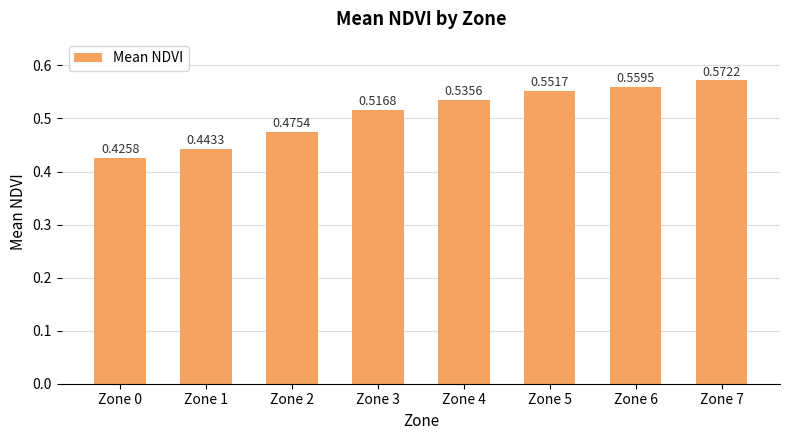

At which label is the value closest to 0?

Zone 0